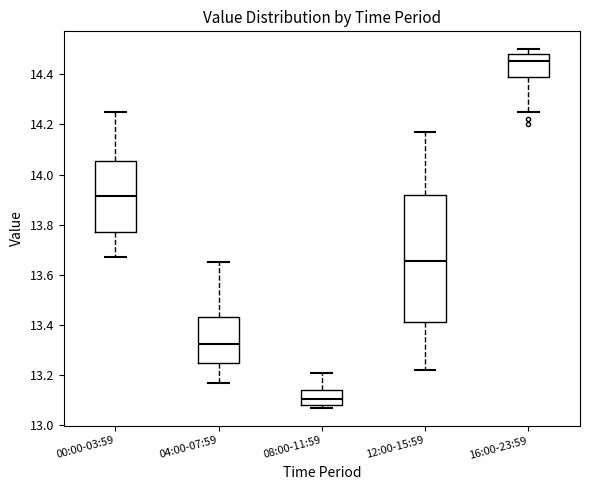

Comparing the boxes themselves (not the whiskers), which one is the tallest?

12:00-15:59